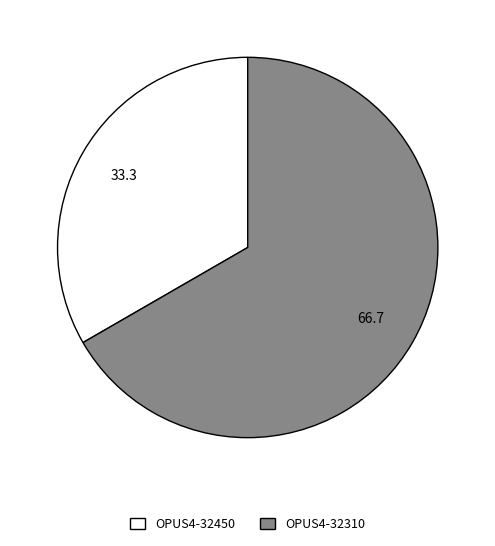

How many slices are in this pie chart?

2